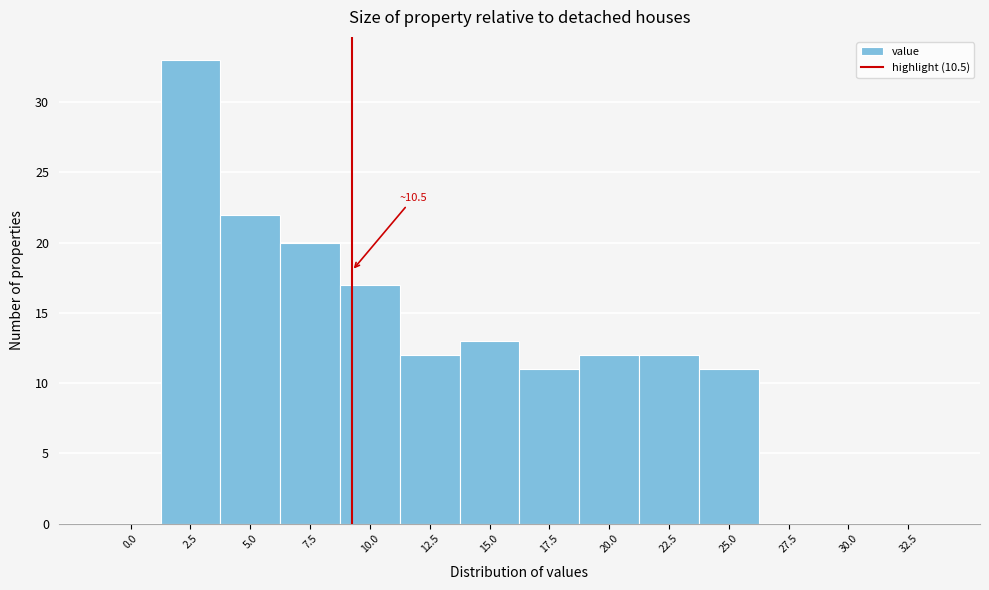

Reading right to left, extract all data points from this chart.

32.5=0	30.0=0	27.5=0	25.0=11	22.5=12	20.0=12	17.5=11	15.0=13	12.5=12	10.0=17	7.5=20	5.0=22	2.5=33	0.0=0